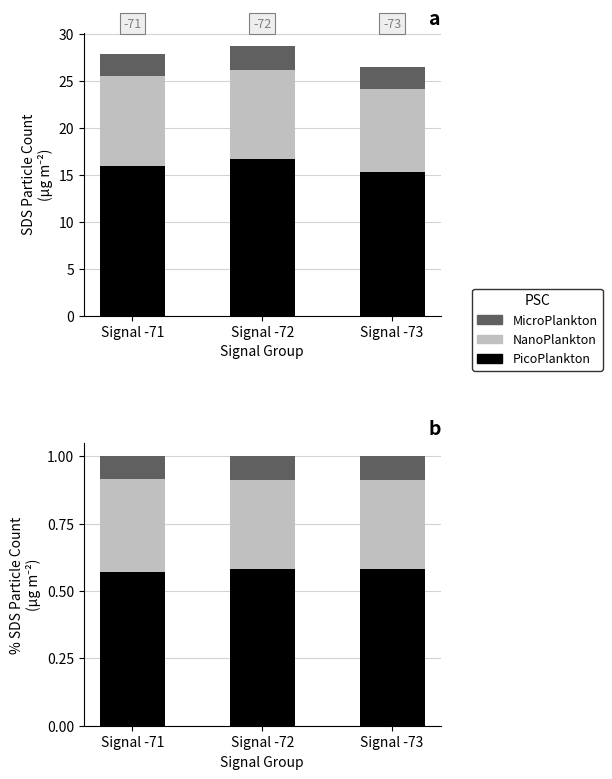

Rank the series by their average value, from highest to lowest.

PicoPlankton, NanoPlankton, MicroPlankton